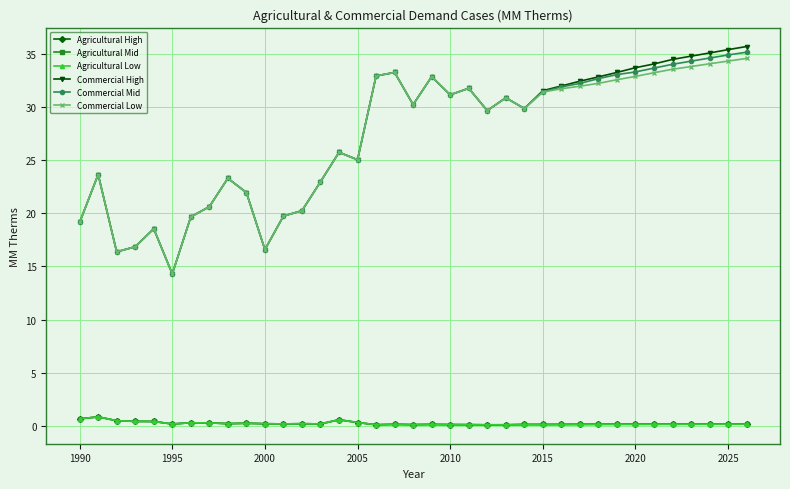

True or false: Agricultural Low has more than 1 interior local peaks.

True